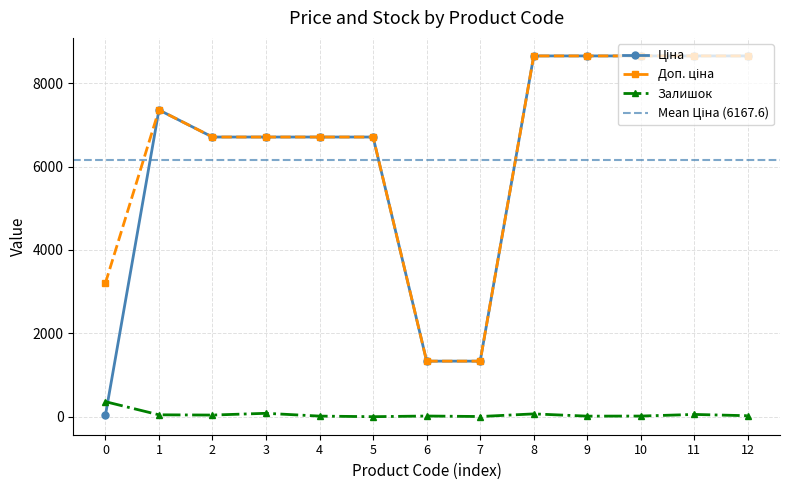

Which series has the largest total across all categories?

Доп. ціна